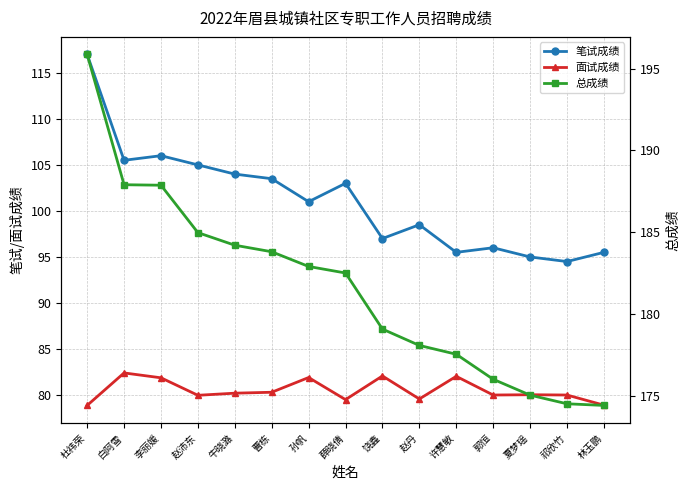

What is the smallest value displayed?

78.9